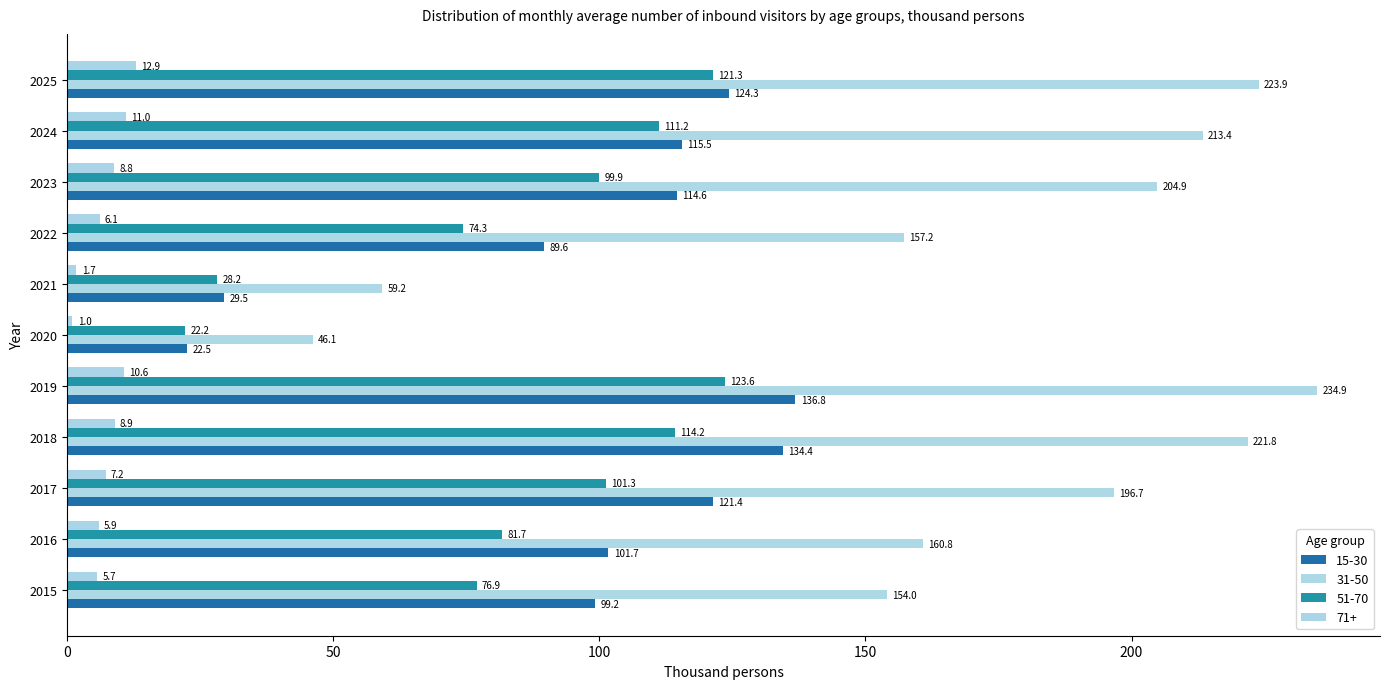

Which category has the highest value across all series?

2019